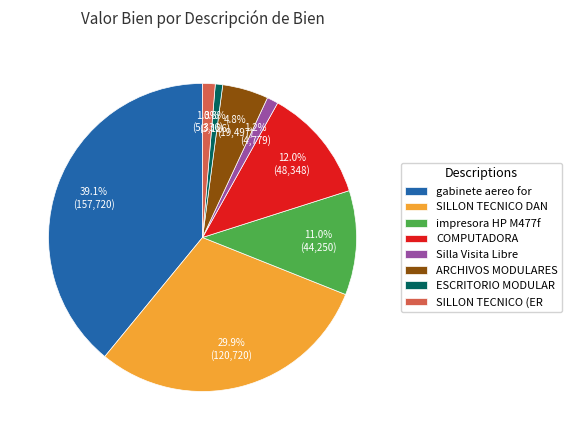

What is the largest slice in the pie chart?

gabinete aereo for